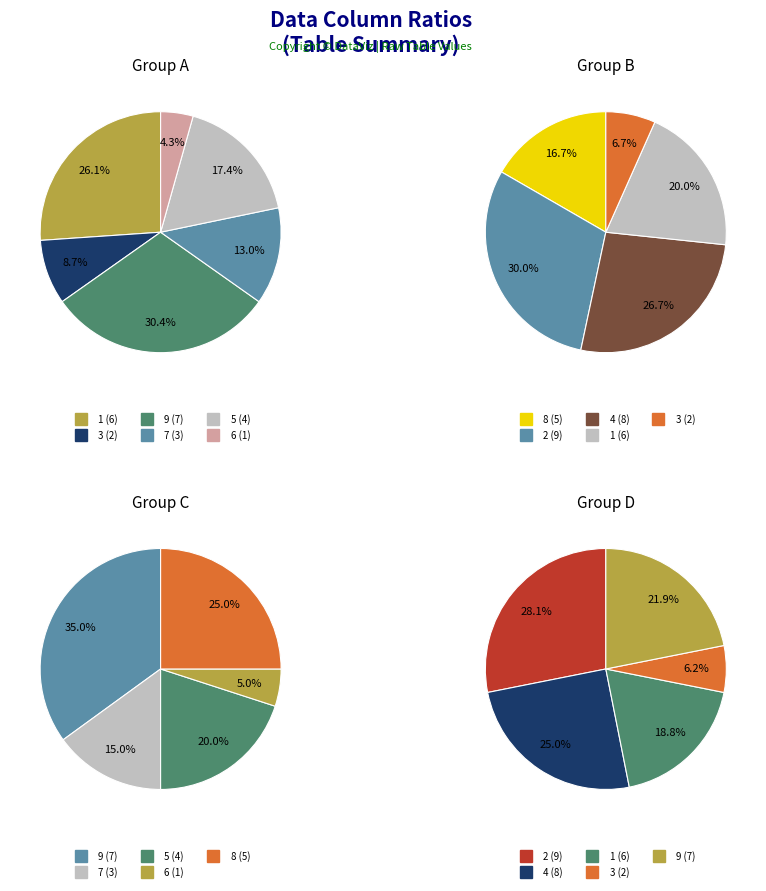

Which category has the biggest portion of the pie?

2